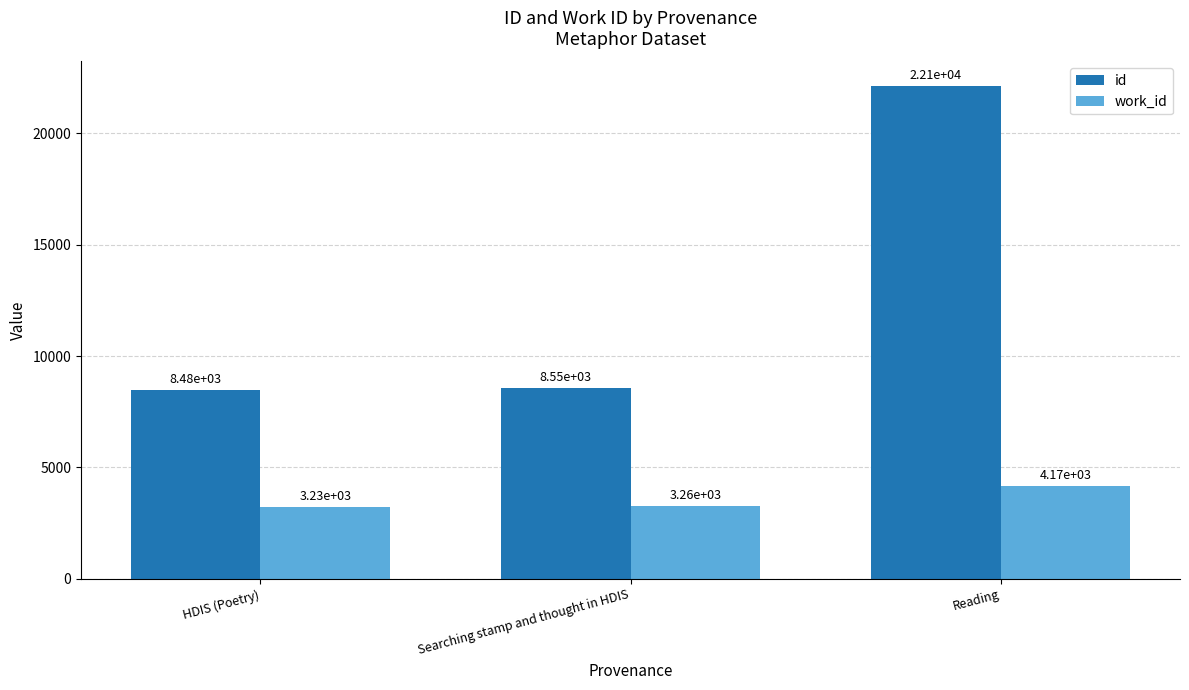

What is the value of the work_id bar at the 3rd from the left?

4167